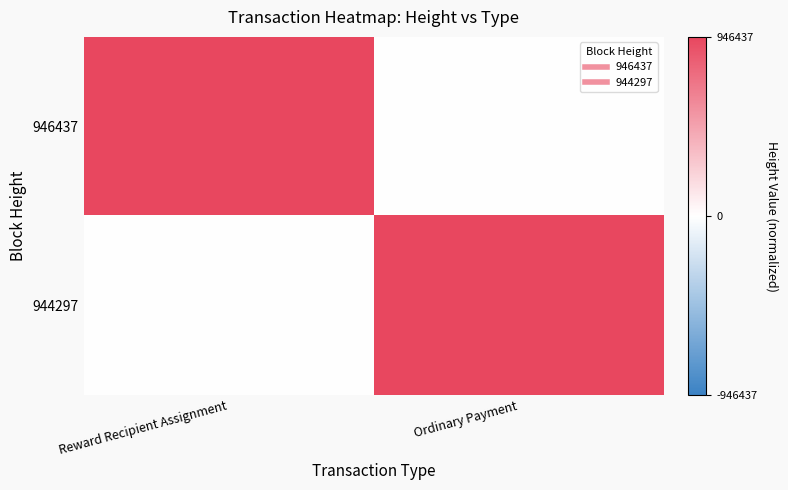

Reading left to right, what are all the values shown in this chart?

946437: Reward Recipient Assignment=946437	Ordinary Payment=0
944297: Reward Recipient Assignment=0	Ordinary Payment=944297